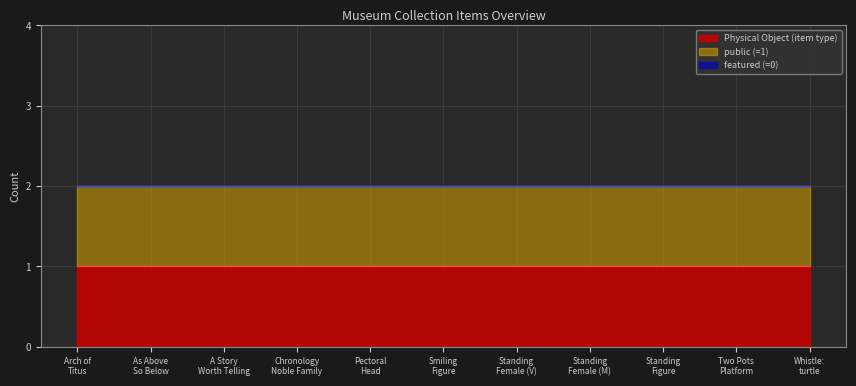

Does the chart have visible grid lines?

Yes